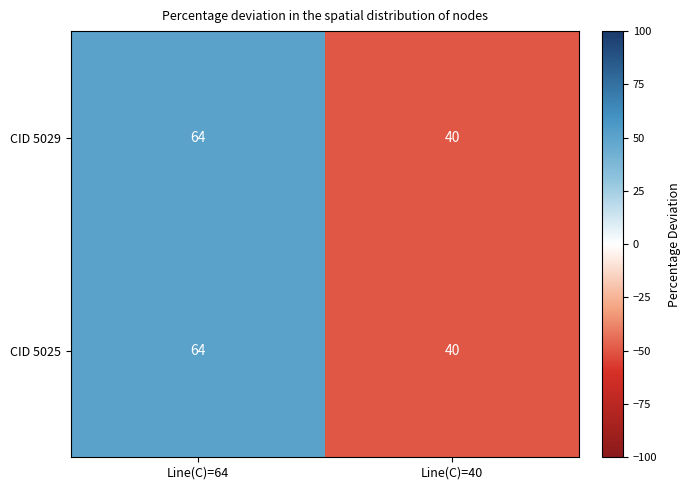

How many distinct data groups are displayed?

2